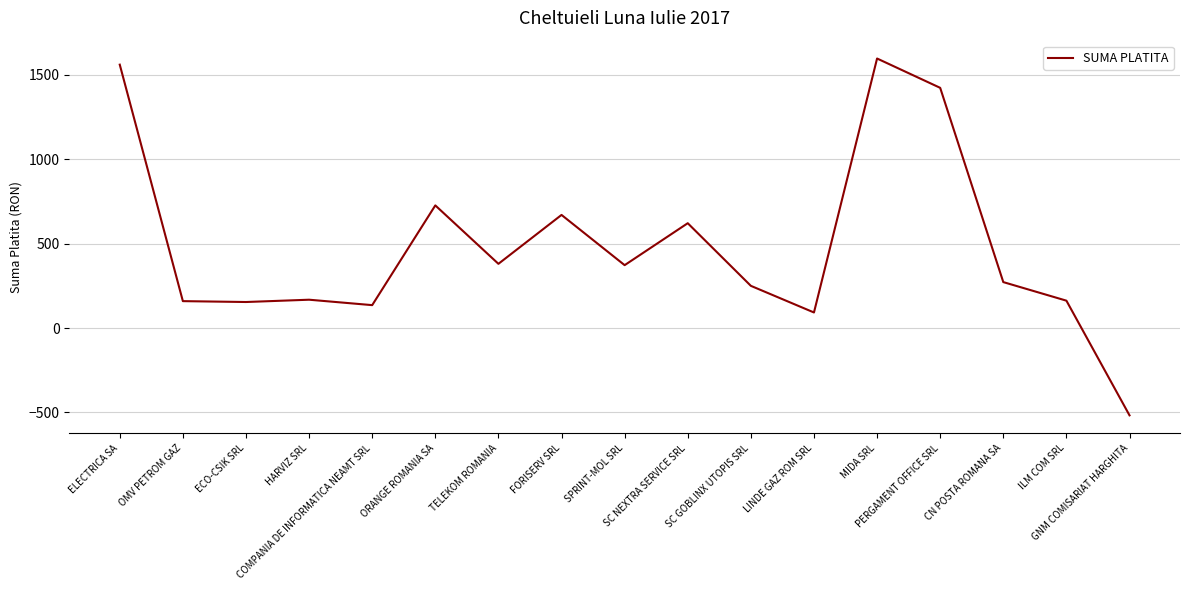

Does the chart have visible grid lines?

Yes